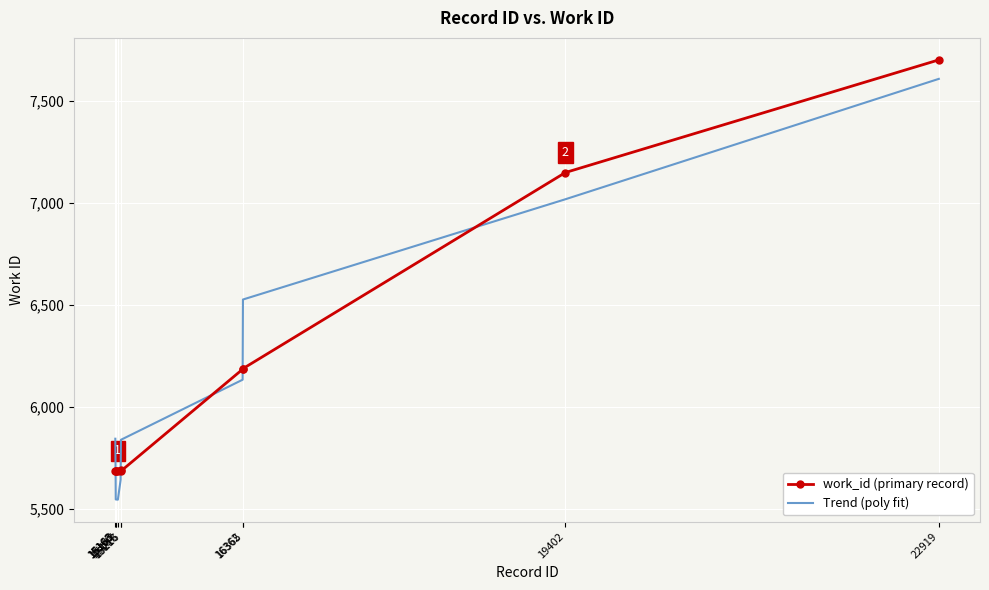

What is the difference between the maximum and minimum values in the Trend (poly fit) series?

2062.0